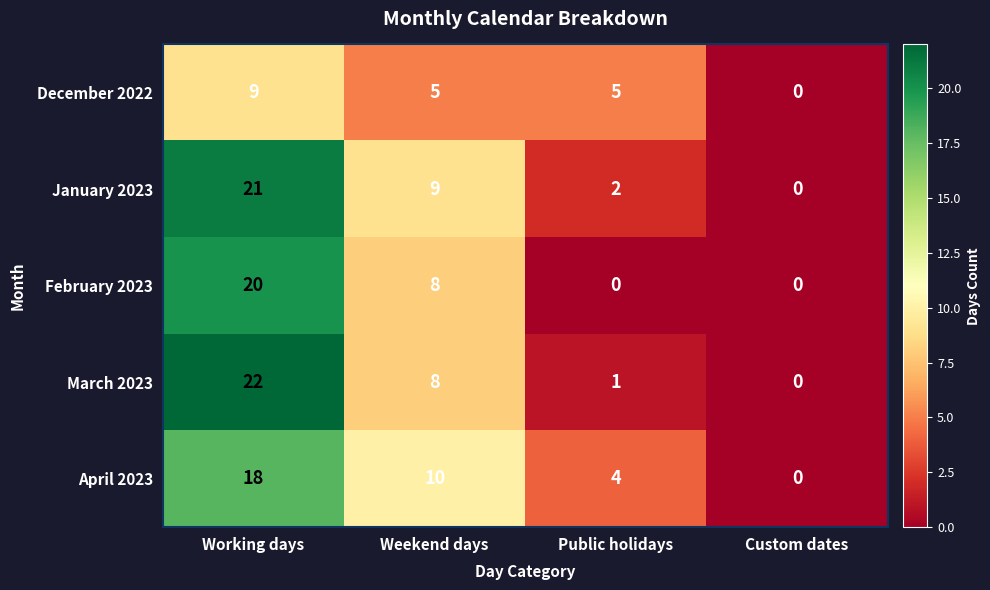

True or false: January 2023 has a value of 2 at Public holidays.

True